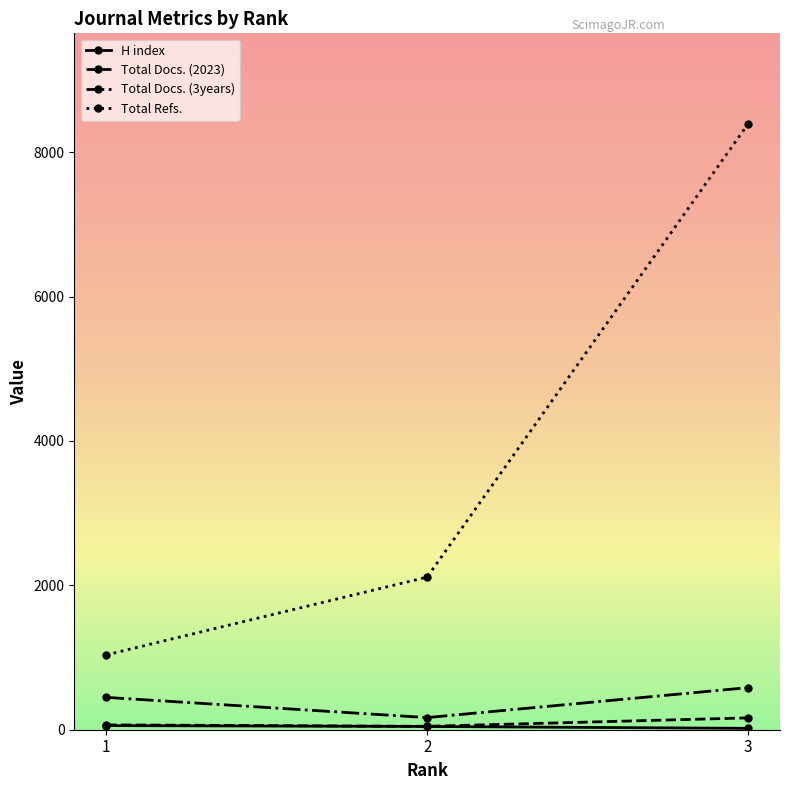

What is the greatest value displayed?

8388